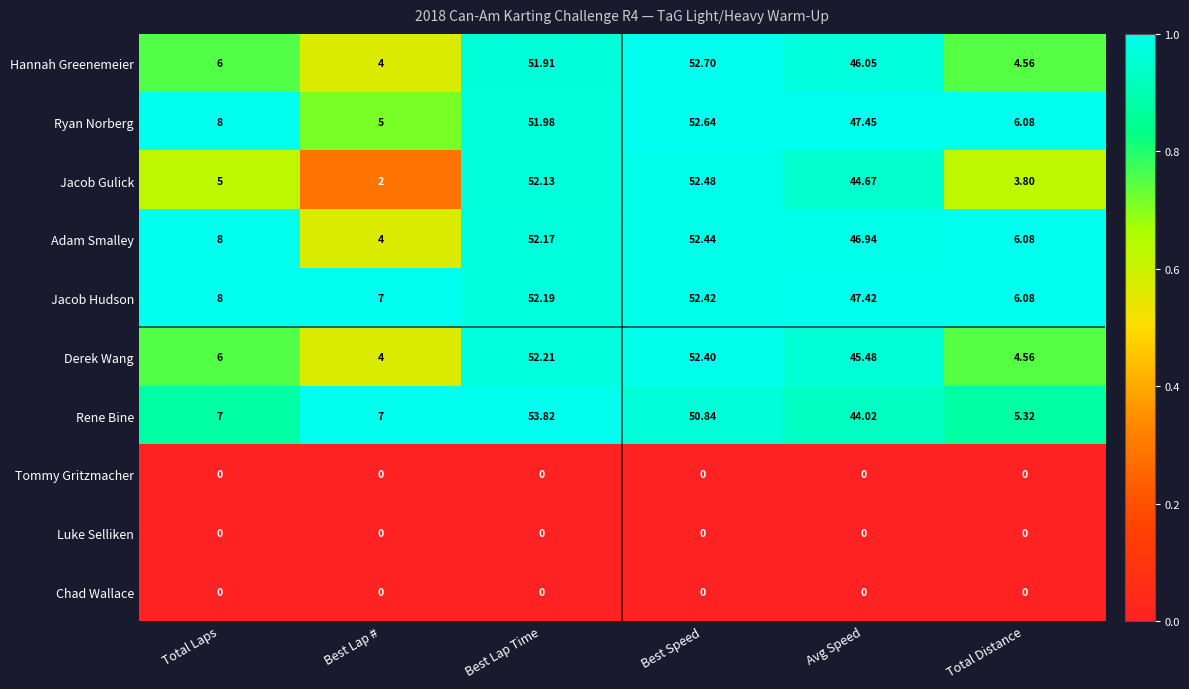

Which series has the largest total across all categories?

Jacob Hudson